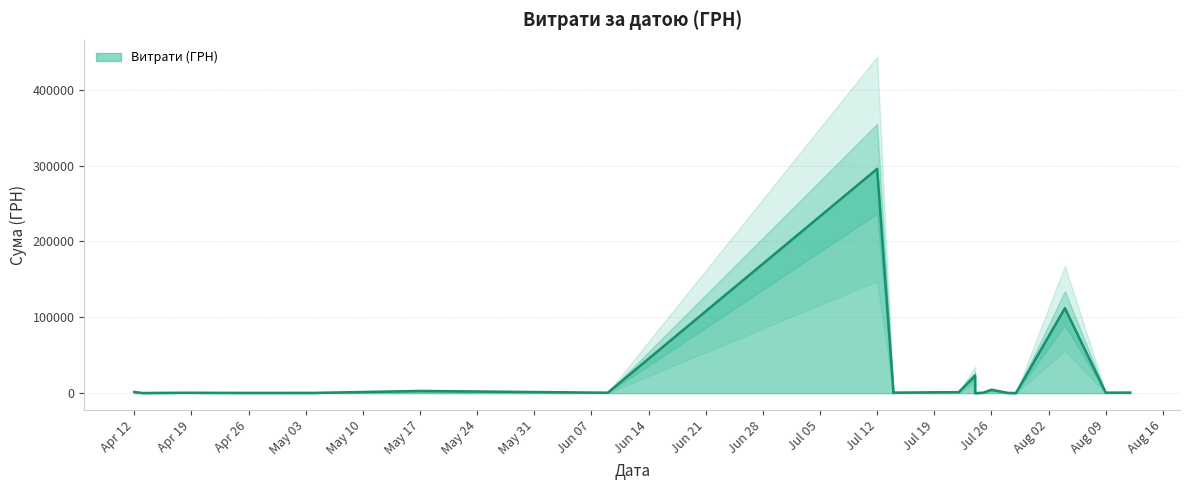

What is the ratio of the value at 12.08.2016 to the value at 25.04.2016?

2.4